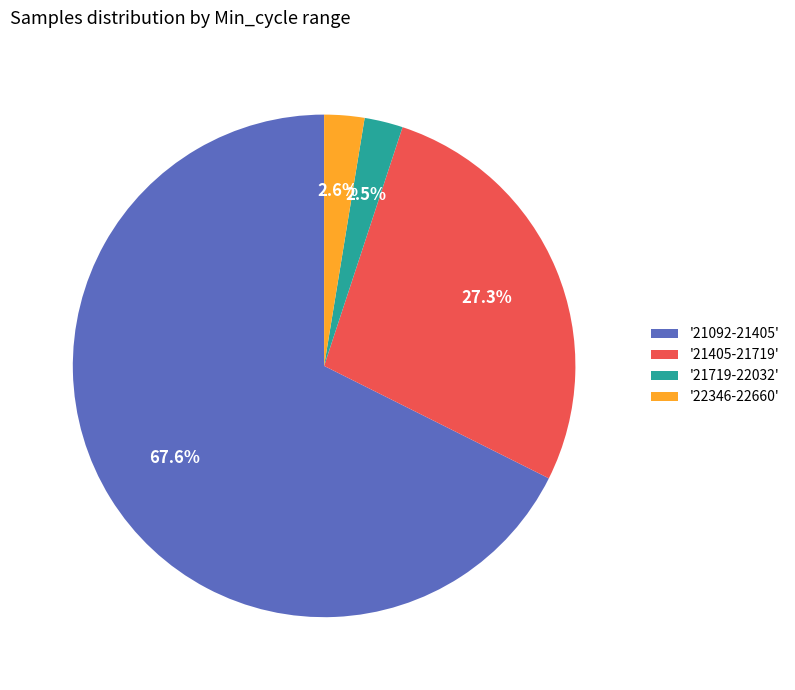

Which category has the biggest portion of the pie?

'21092-21405'